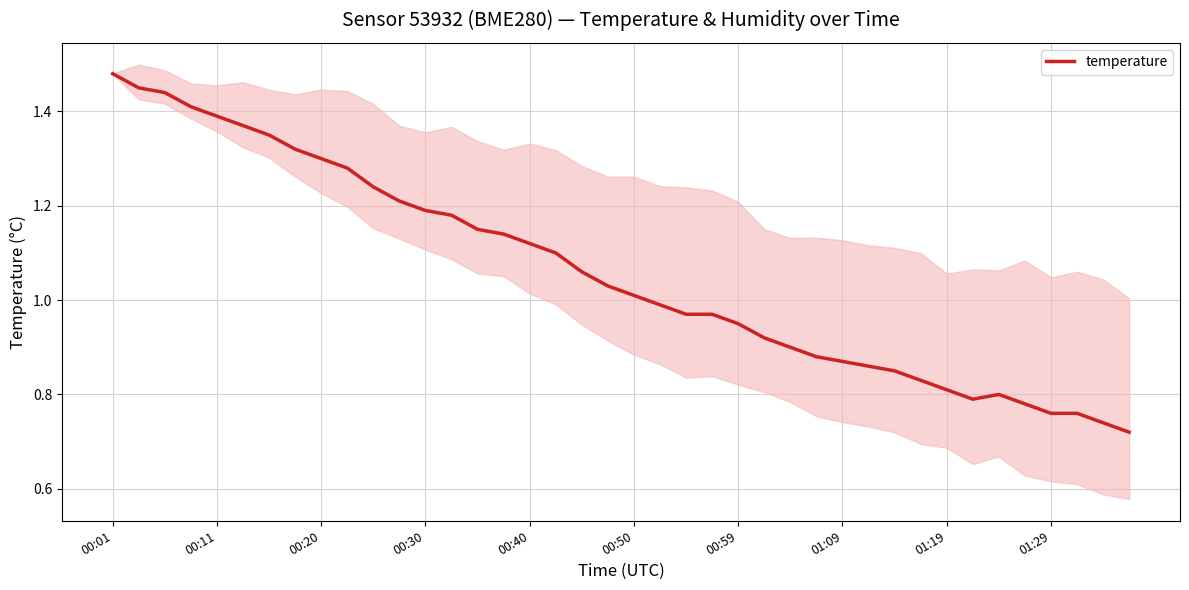

Reading left to right, what are all the values shown in this chart?

1.5	1.4	1.4	1.4	1.4	1.4	1.4	1.3	1.3	1.3	1.2	1.2	1.2	1.2	1.1	1.1	1.1	1.1	1.1	1.0	1.0	1.0	1.0	1.0	0.9	0.9	0.9	0.9	0.9	0.9	0.8	0.8	0.8	0.8	0.8	0.8	0.8	0.8	0.7	0.7